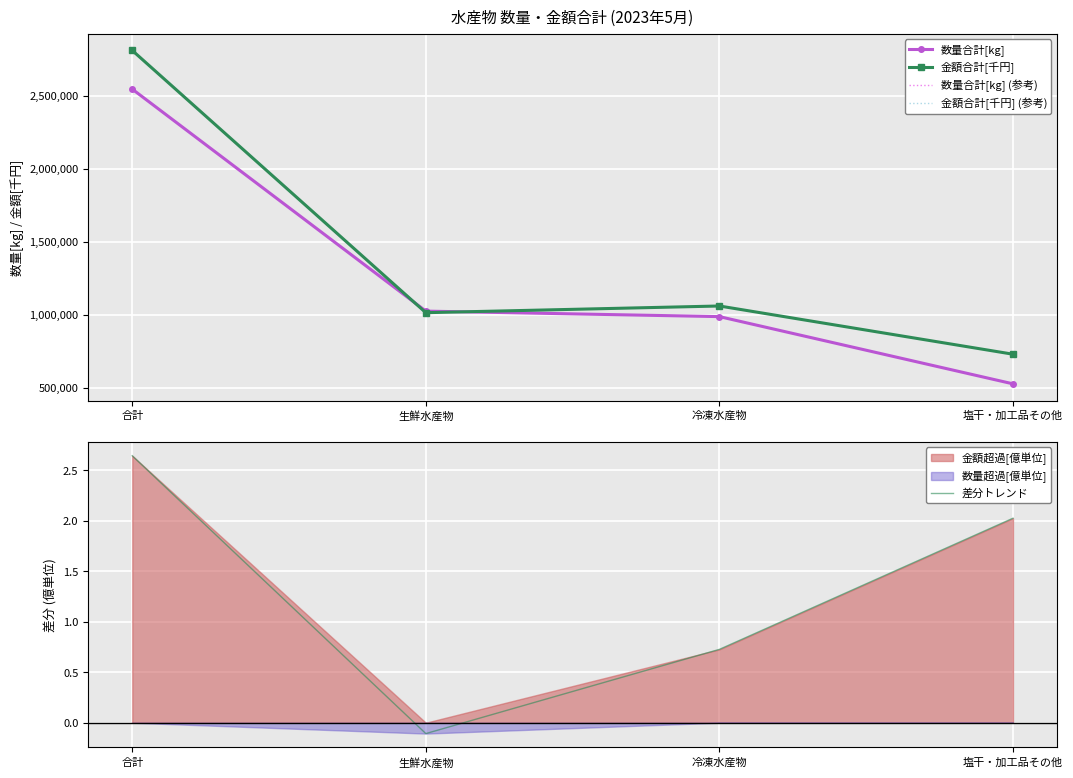

How many interior local peaks does the 金額合計[千円] (参考) series have?

1